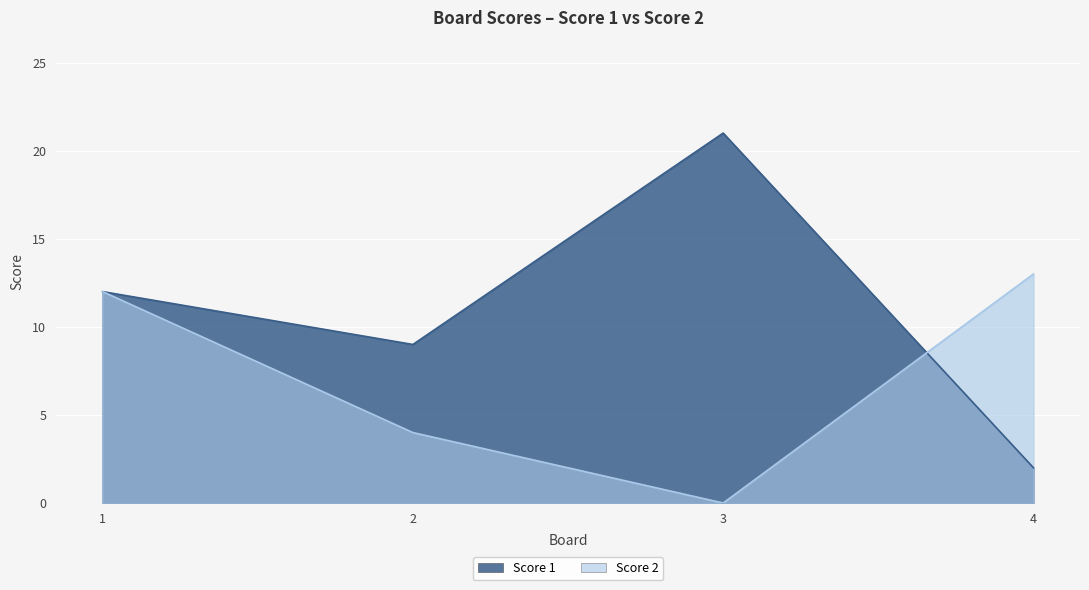

Reading left to right, list all the values displayed in this chart.

Score 1: 1=12	2=9	3=21	4=2
Score 2: 1=12	2=4	3=0	4=13